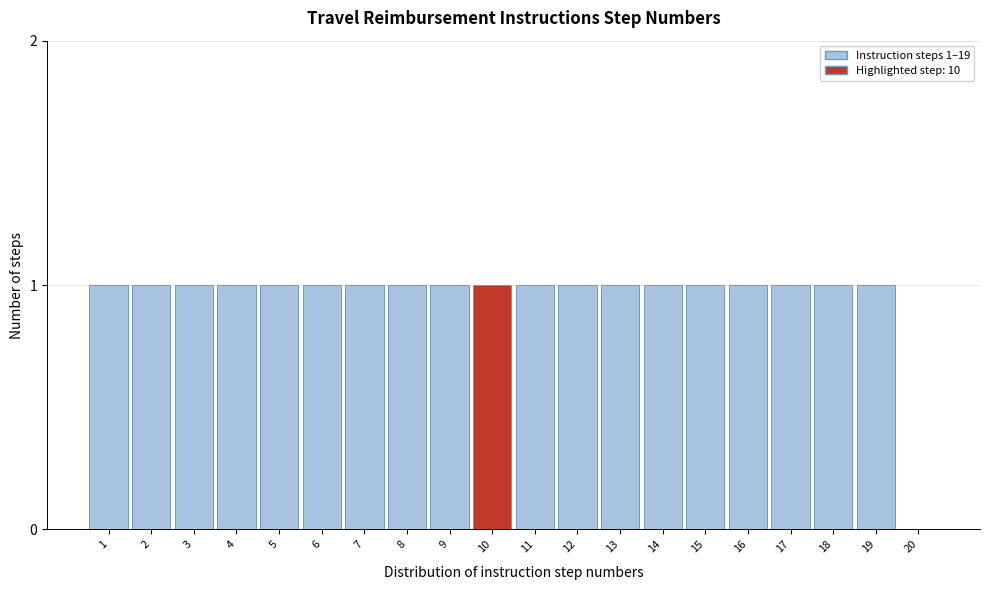

Reading left to right, list all the values displayed in this chart.

1=1	2=1	3=1	4=1	5=1	6=1	7=1	8=1	9=1	10=1	11=1	12=1	13=1	14=1	15=1	16=1	17=1	18=1	19=1	20=0